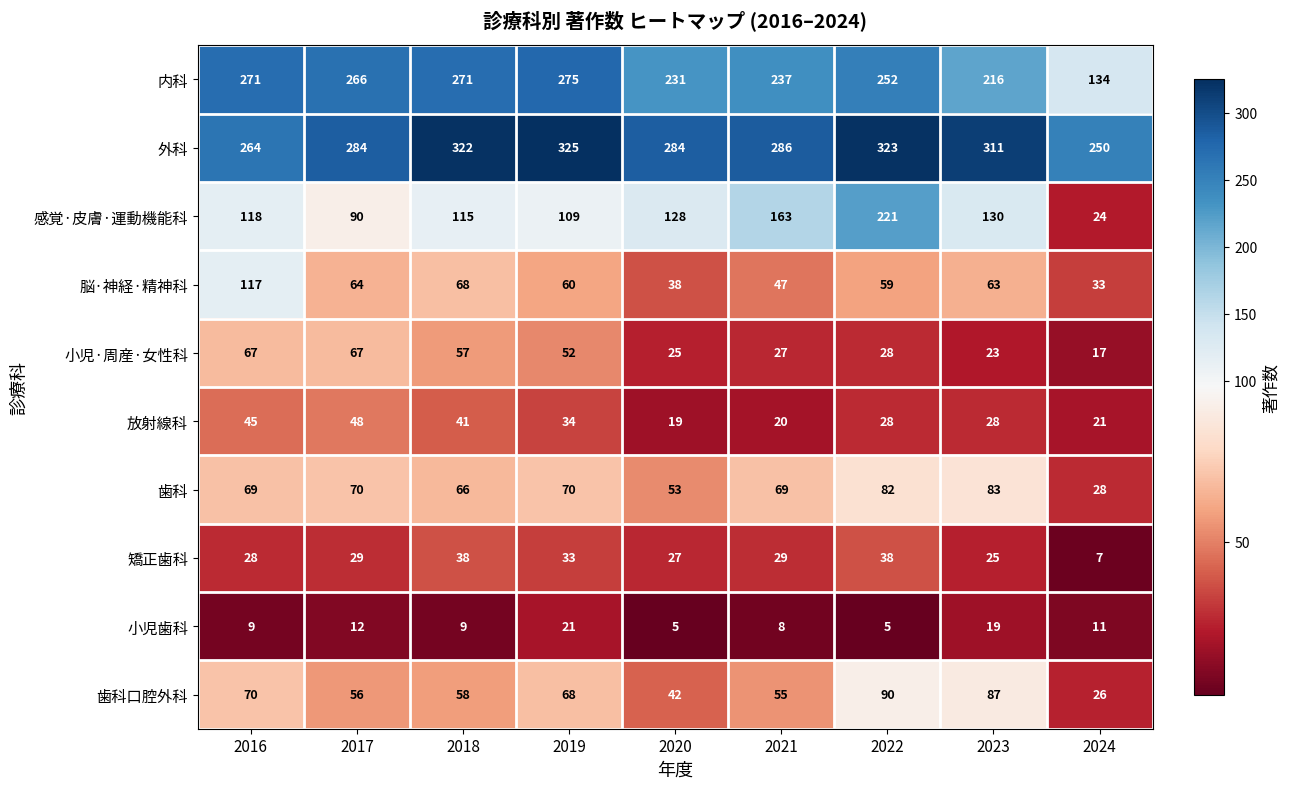

What is the approximate value of 放射線科 at 2023, to the nearest 10?

30